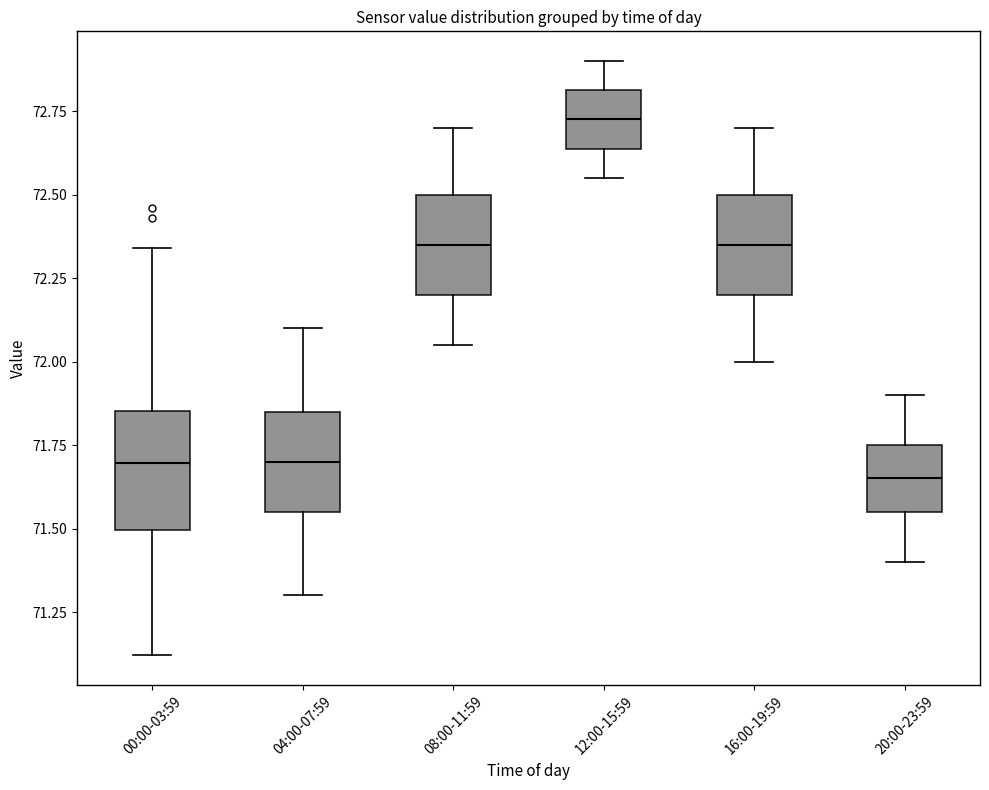

Which box is the tallest, from its lower edge to its upper edge?

00:00-03:59